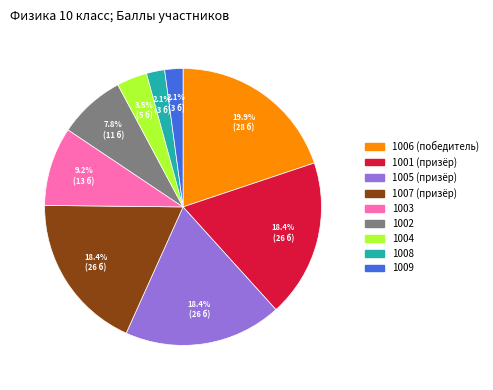

What percentage is the 1005 slice, to the nearest percent?

18%